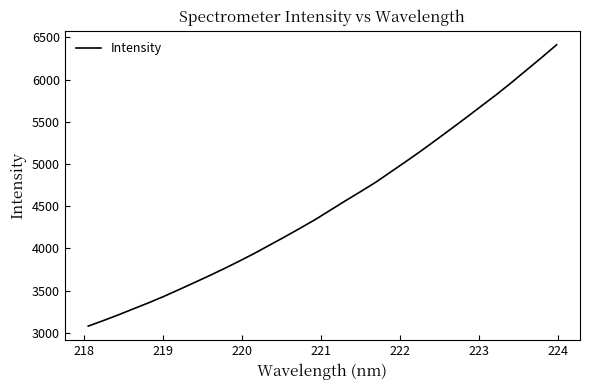

What is the difference between the maximum and minimum values?

3332.7